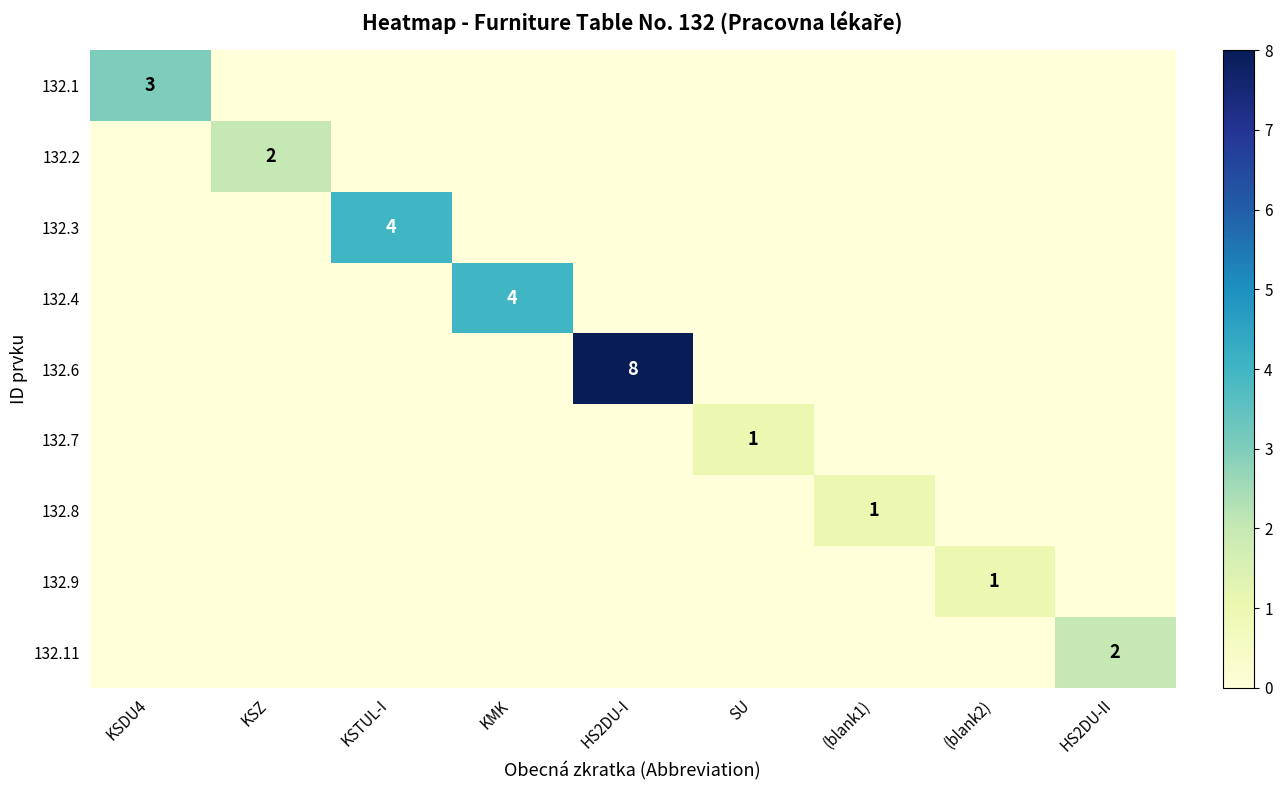

Is it true that 132.6 equals 4 at KSTUL-I?

False